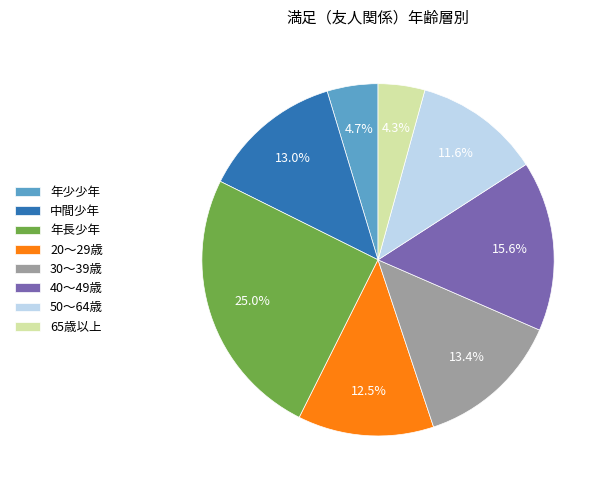

Count the number of slices in the pie.

8